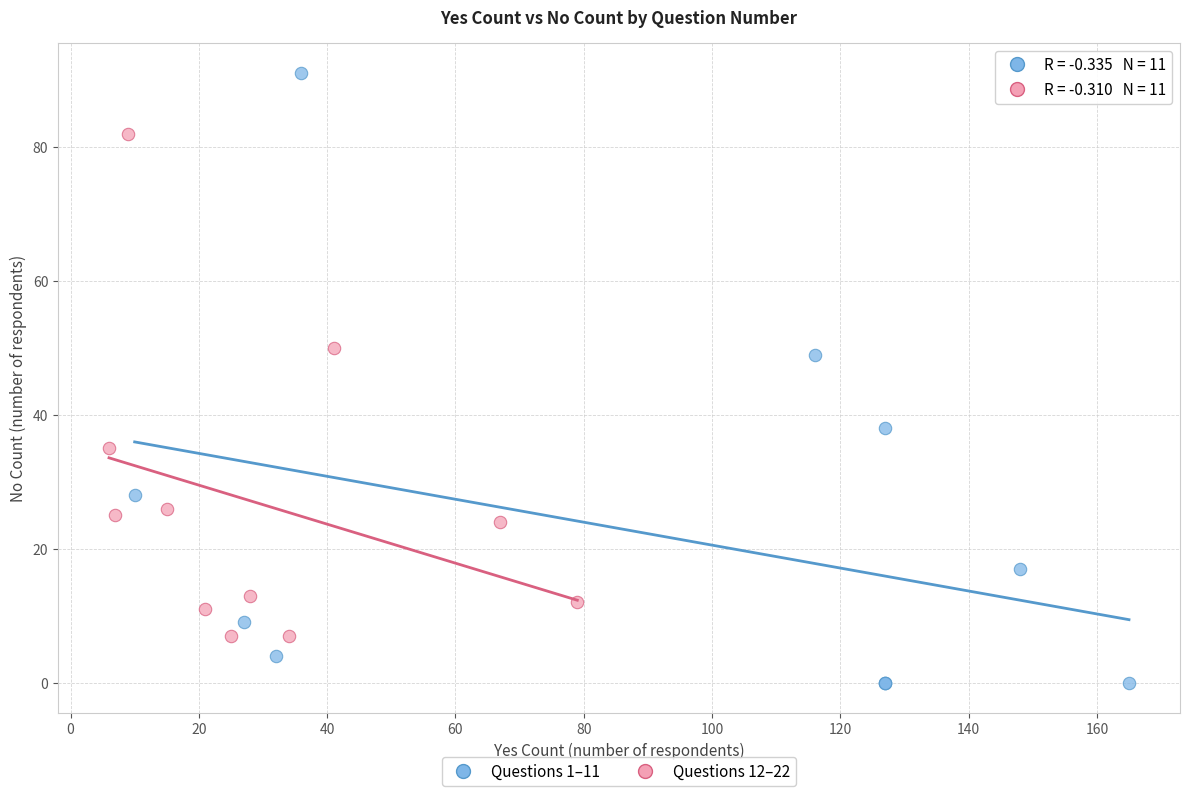

Which series has the widest spread of Y values?

Questions 1–11